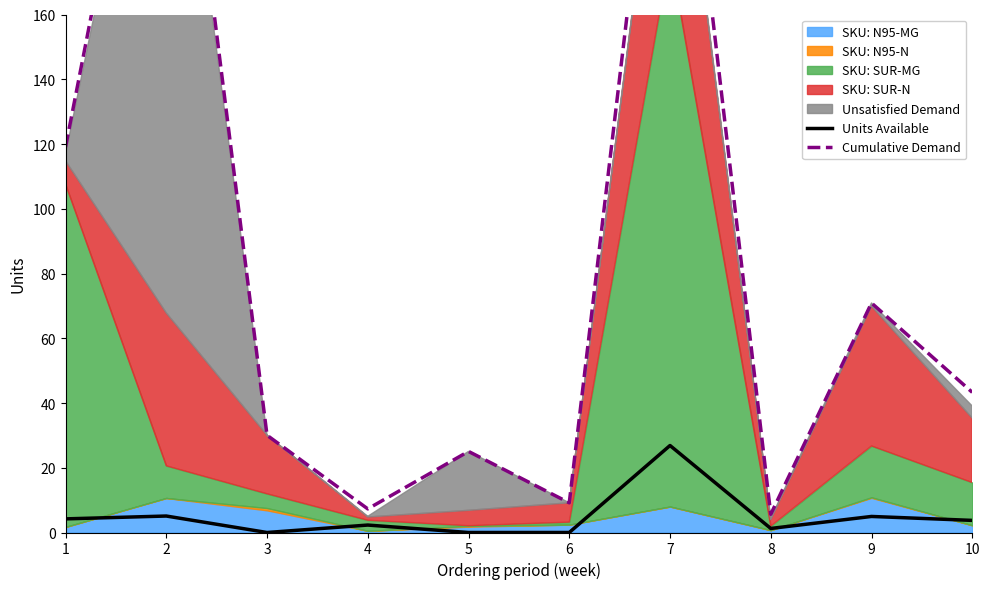

At which category is the sum across all series the highest?

7